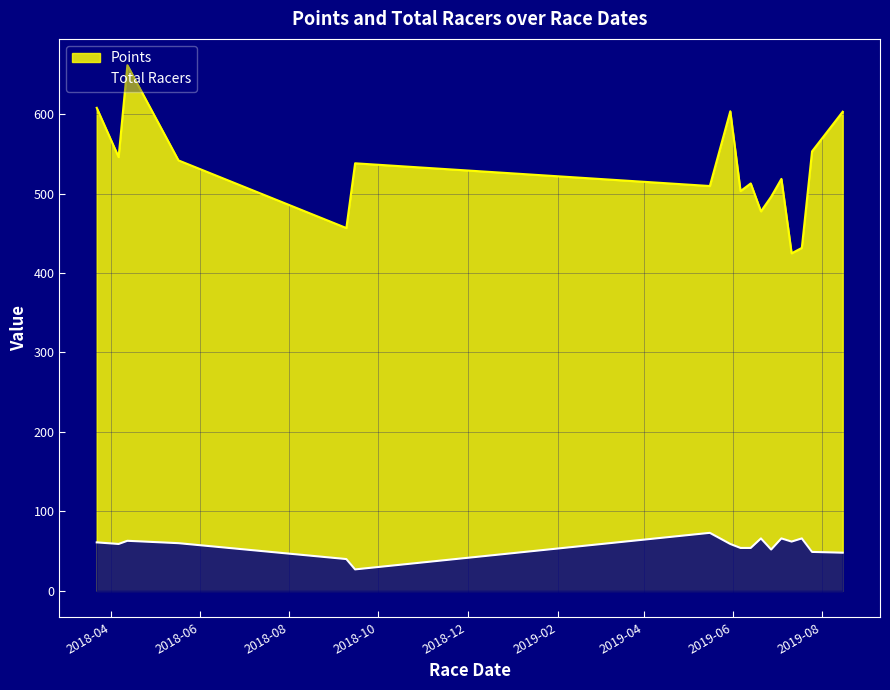

What is the total value across all series at 2018-09-09?

496.6